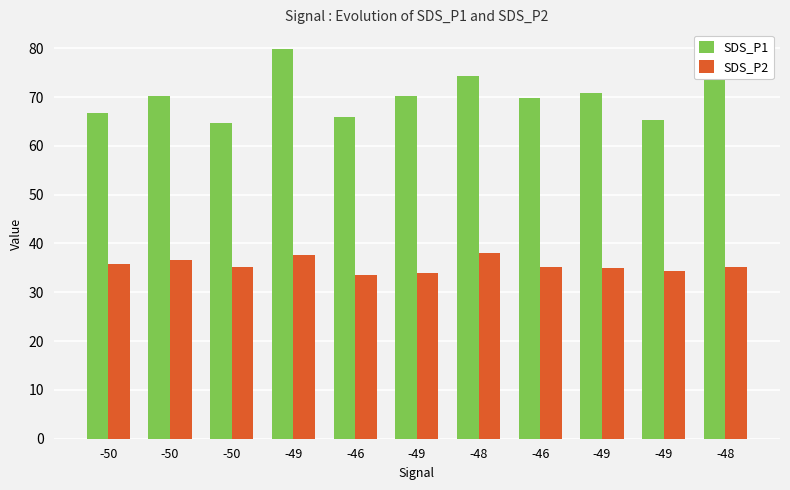

Reading left to right, extract all data points from this chart.

SDS_P1: 66.8	70.2	64.7	79.9	65.8	70.2	74.3	69.9	70.8	65.3	79.2
SDS_P2: 35.7	36.6	35.1	37.5	33.5	34.0	38.1	35.3	35.0	34.4	35.2